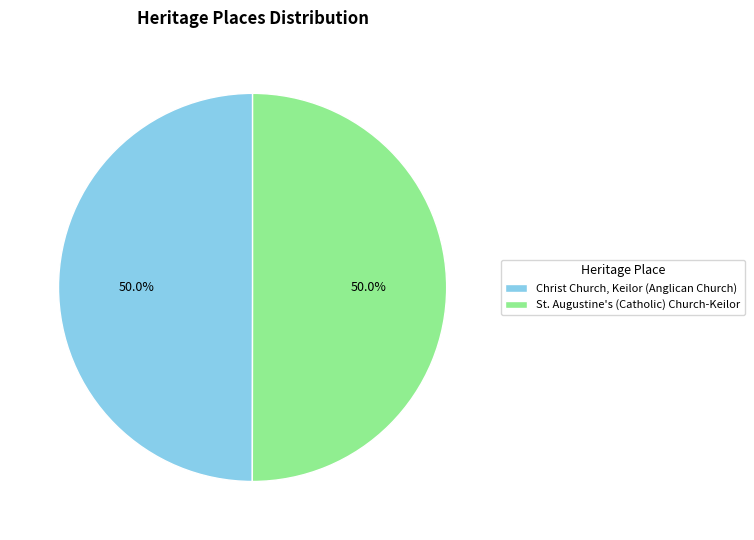

To the nearest percent, what is the combined percentage of Christ Church, Keilor (Anglican Church) and St. Augustine's (Catholic) Church-Keilor?

100%